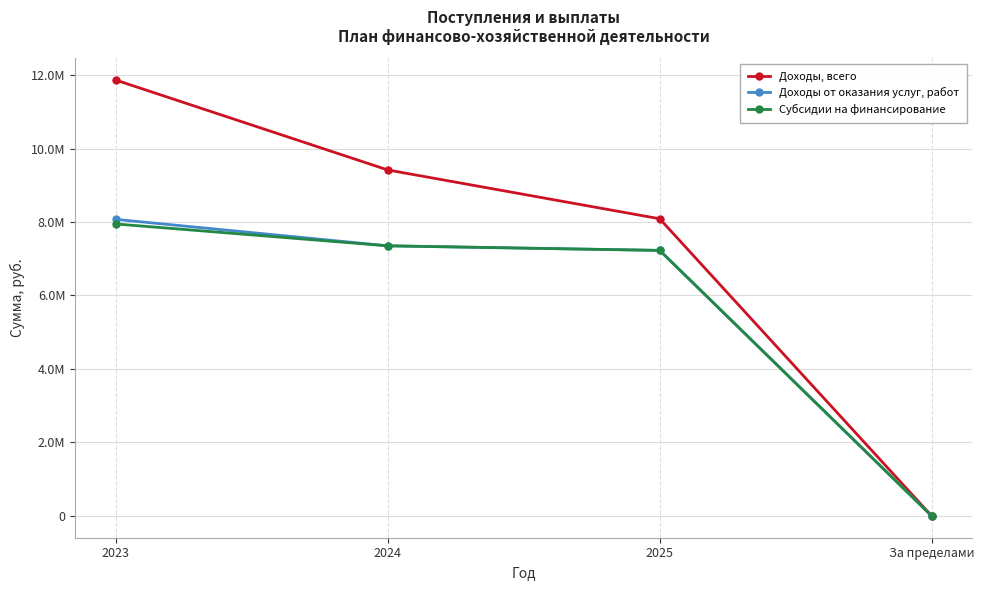

Reading left to right, transcribe all the data shown in this chart.

Доходы, всего: 11863209.8	9416445.5	8087685.5	0.0
Доходы от оказания услуг, работ: 8071384.0	7351682.0	7226782.0	0.0
Субсидии на финансирование: 7946384.0	7351682.0	7226782.0	0.0